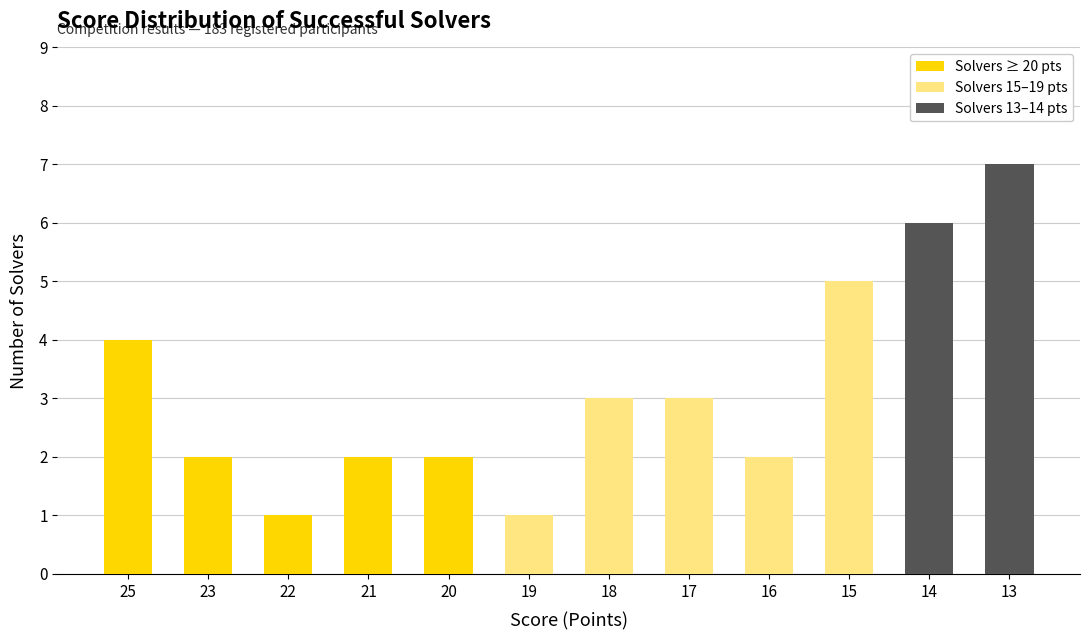

Which category has the highest value in the Solvers ≥ 20 pts series?

25